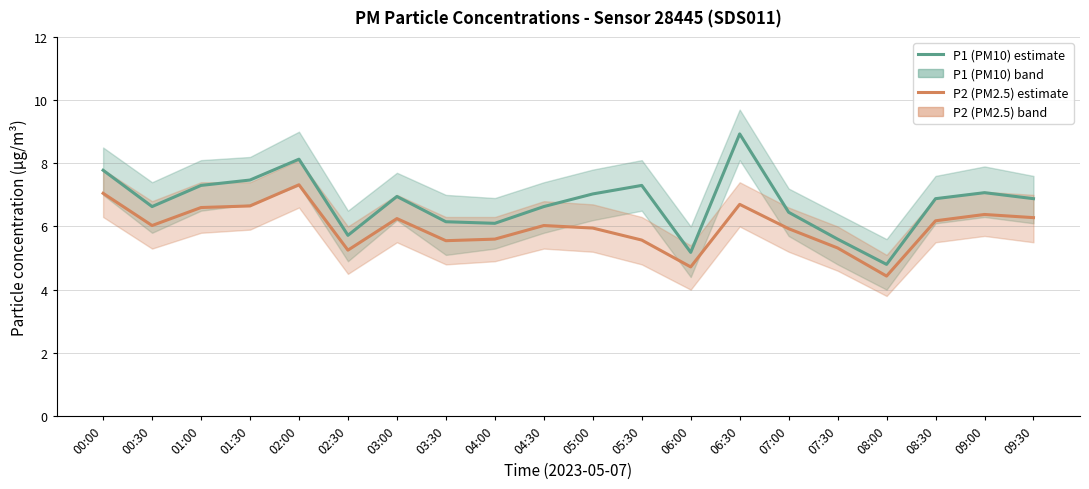

True or false: P1 (PM10) estimate has more than 1 interior local peaks.

True